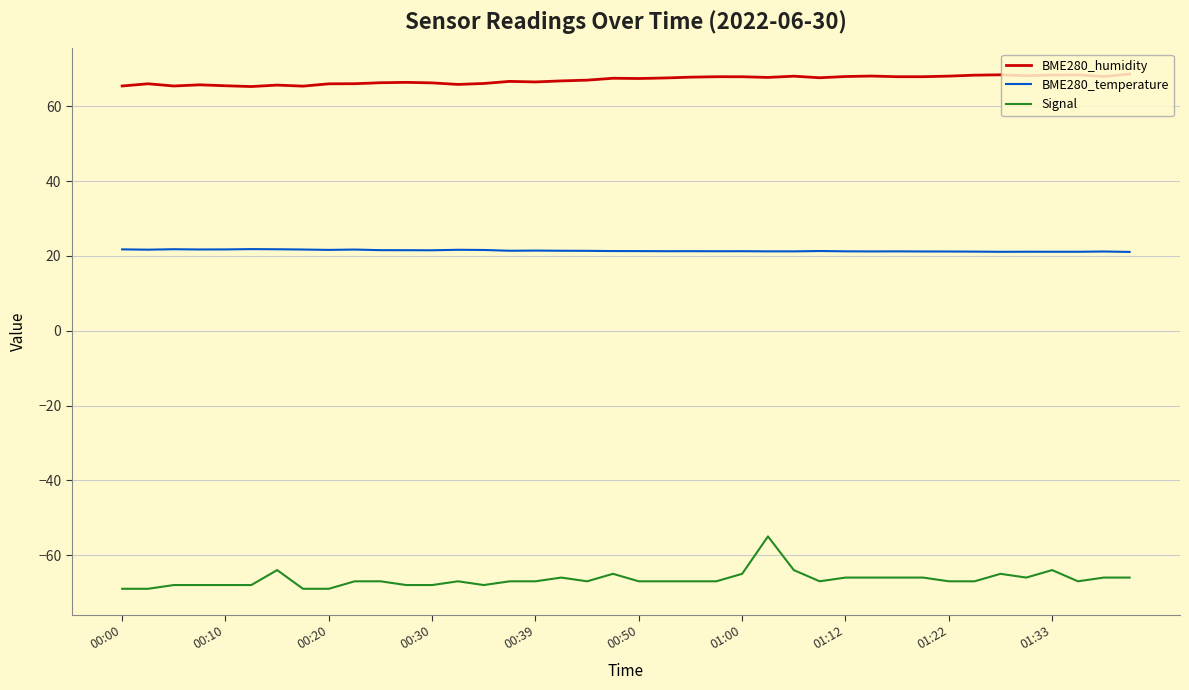

What is the difference between the maximum and minimum values in the Signal series?

14.0